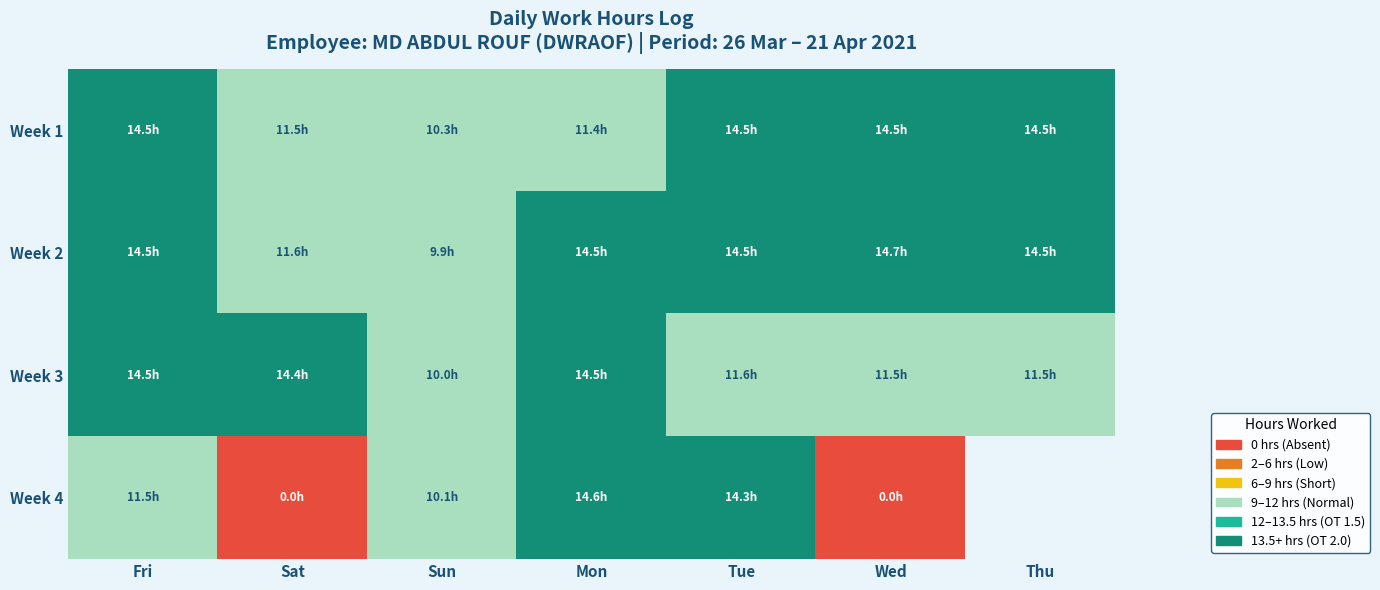

True or false: Week 4 has a value of 3.3 at Fri.

False